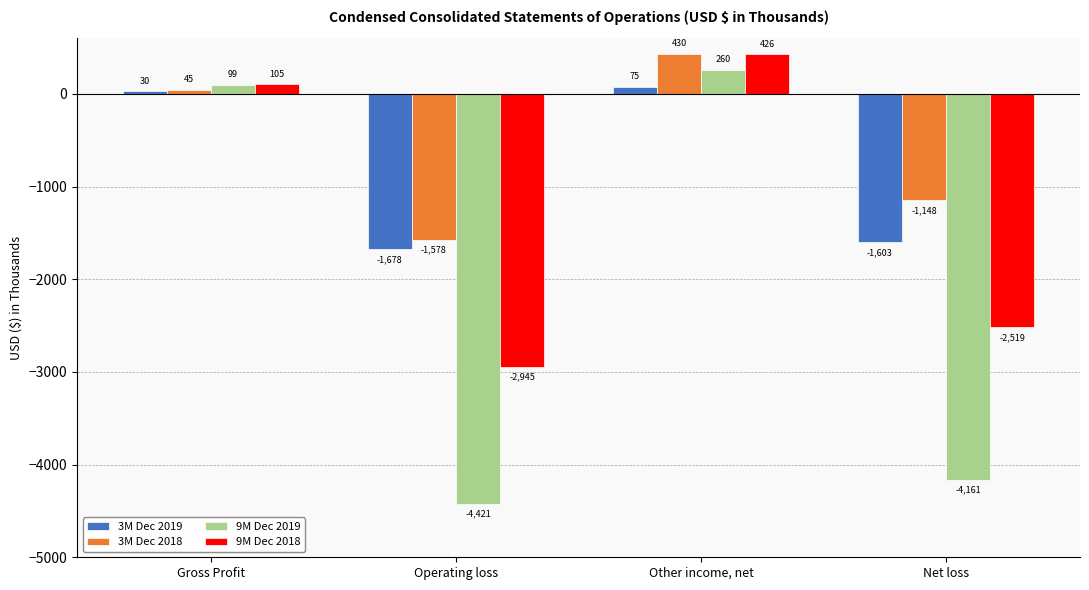

The value of 9M Dec 2018 at Other income, net is 258. True or false?

False